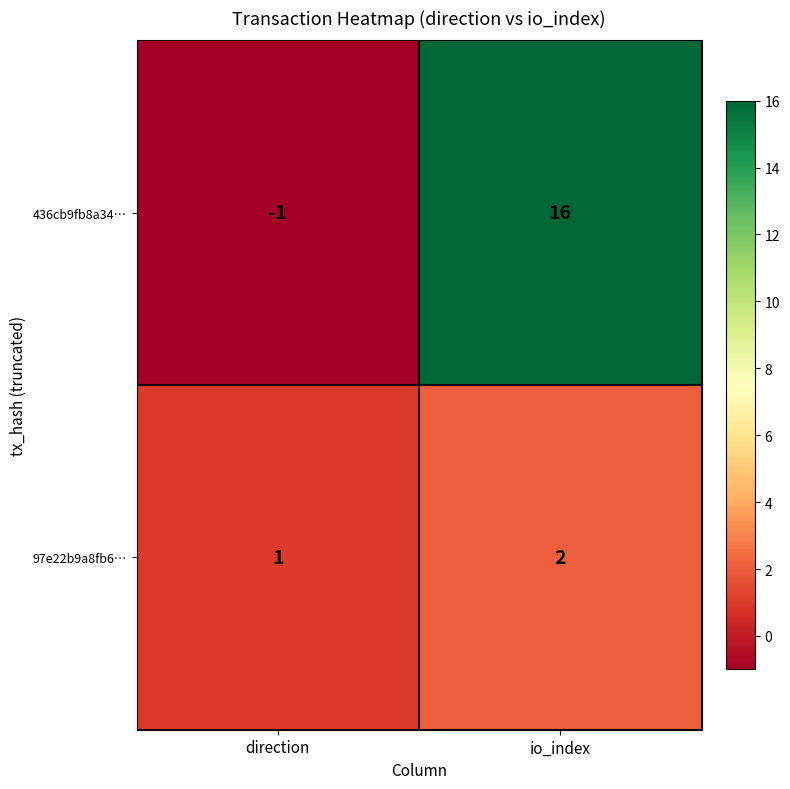

Which label corresponds to the smallest value in the chart?

direction